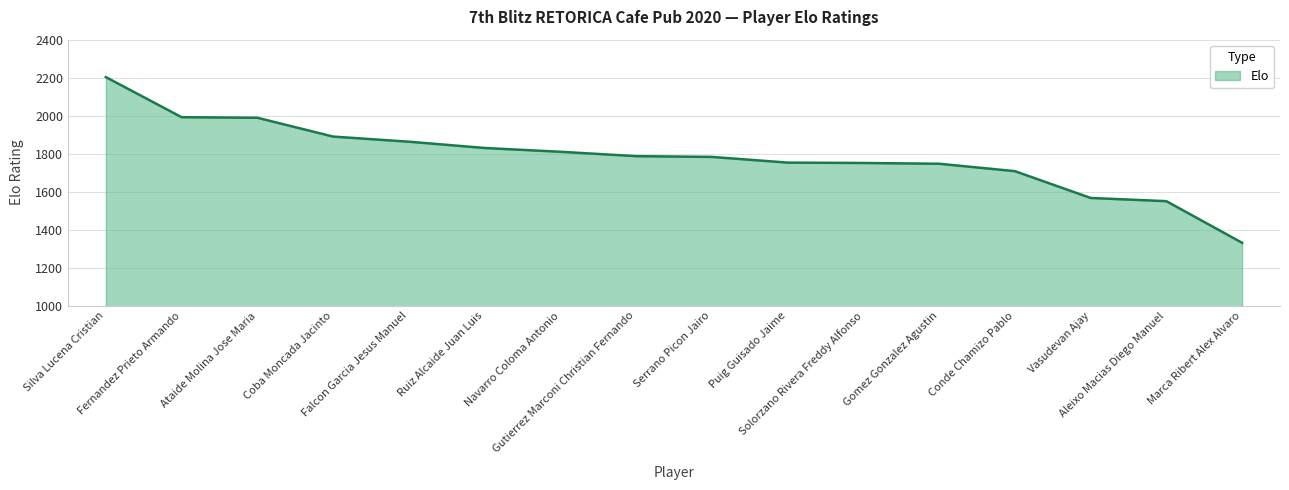

What is the greatest value displayed?

2203